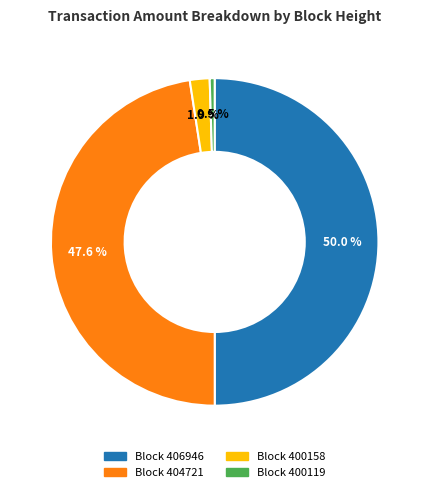

How many segments does this pie chart have?

4